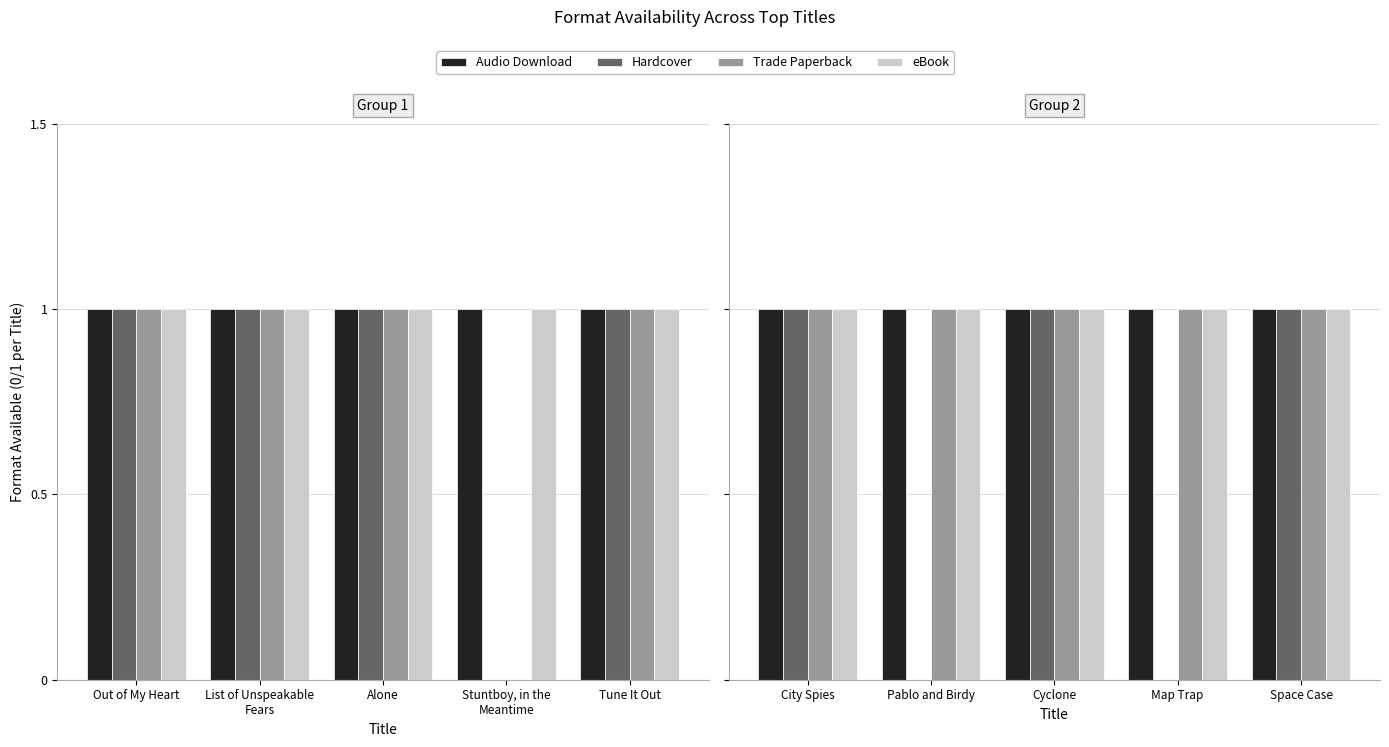

What is the label of the 2nd bar from the left?

Pablo and Birdy